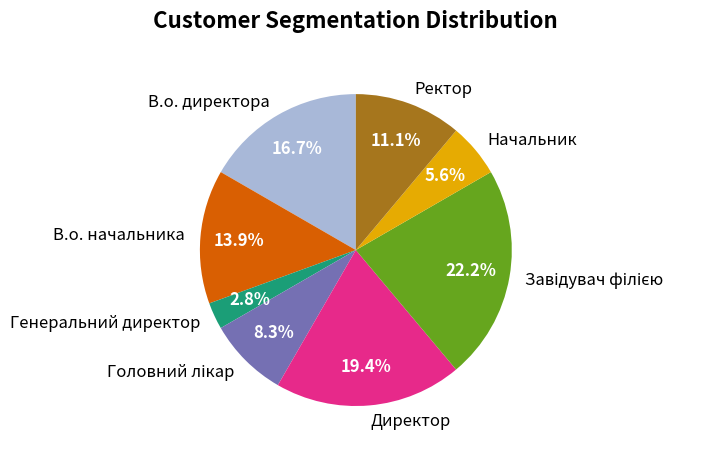

What percentage is the Начальник slice, to the nearest percent?

6%